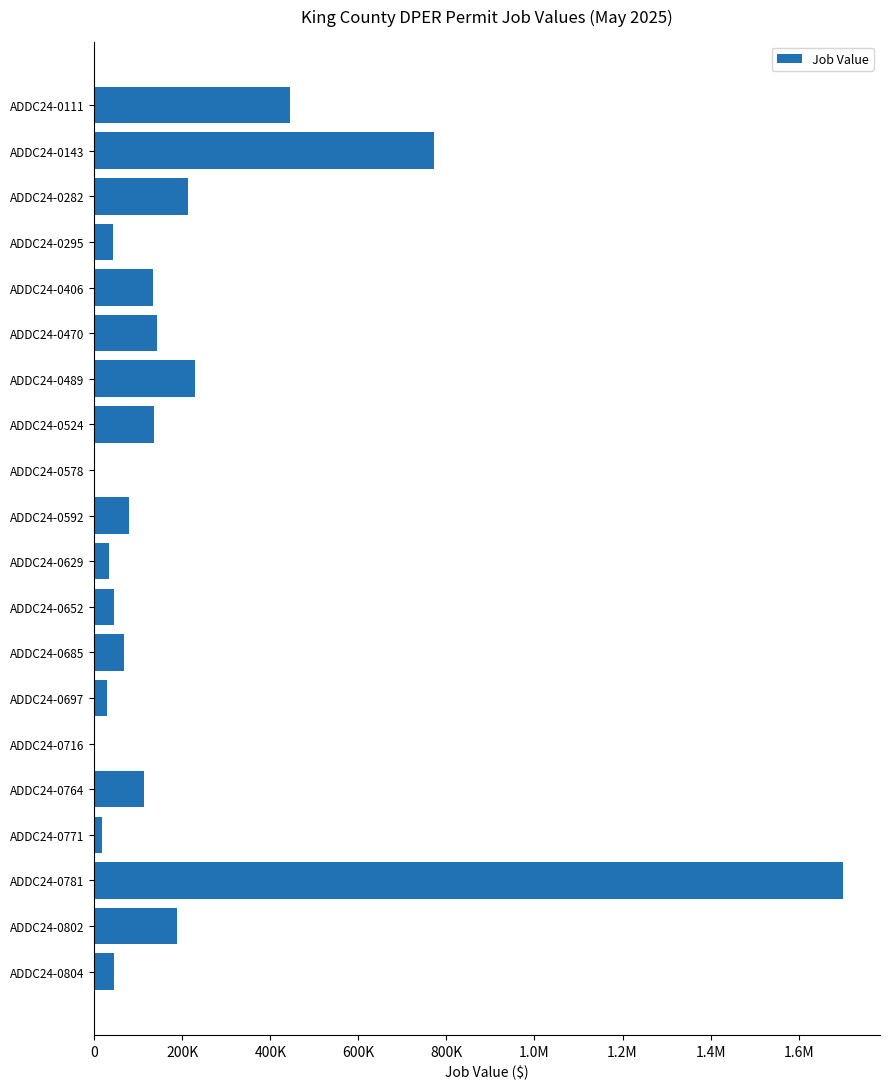

Are the bars horizontal?

Yes